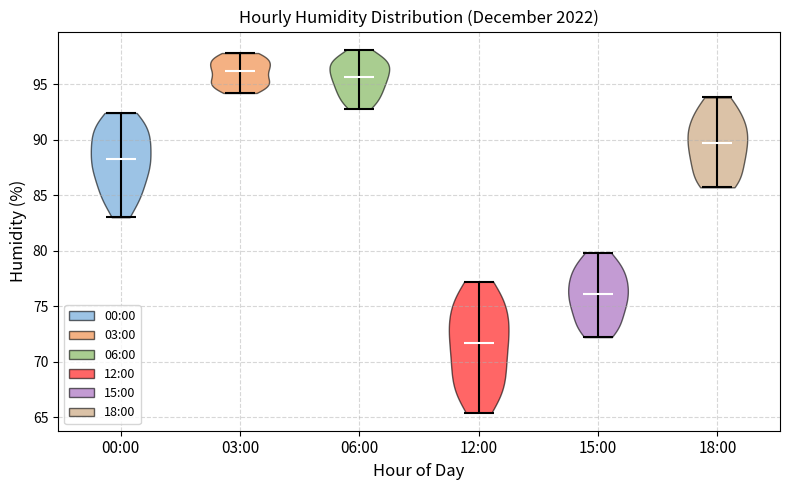

Reading left to right, read every violin against the y-axis: where its median line is, and the lowest and highest points it reaches. The values are not printed on the chart, so give them approximately, as read against the axis.

00:00: median line 88.5, lowest point 83.0, highest point 92.5
03:00: median line 96.0, lowest point 94.0, highest point 98.0
06:00: median line 95.5, lowest point 93.0, highest point 98.0
12:00: median line 71.5, lowest point 65.5, highest point 77.0
15:00: median line 76.0, lowest point 72.0, highest point 80.0
18:00: median line 89.5, lowest point 85.5, highest point 94.0